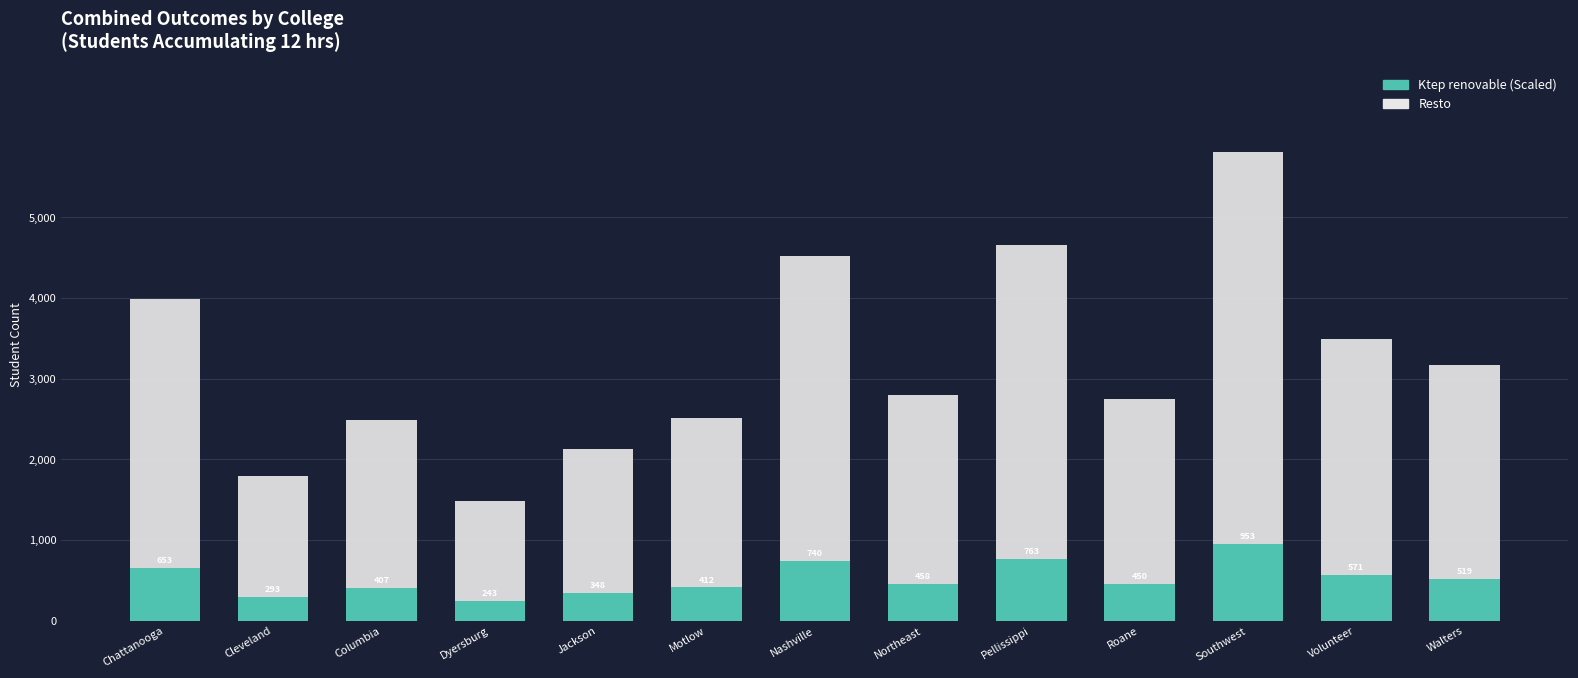

Where does the Resto series first go above 2795?

Chattanooga